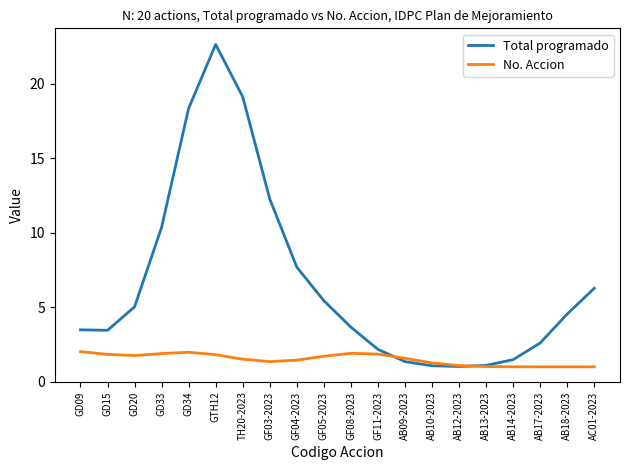

What position from the right is GD15?

19